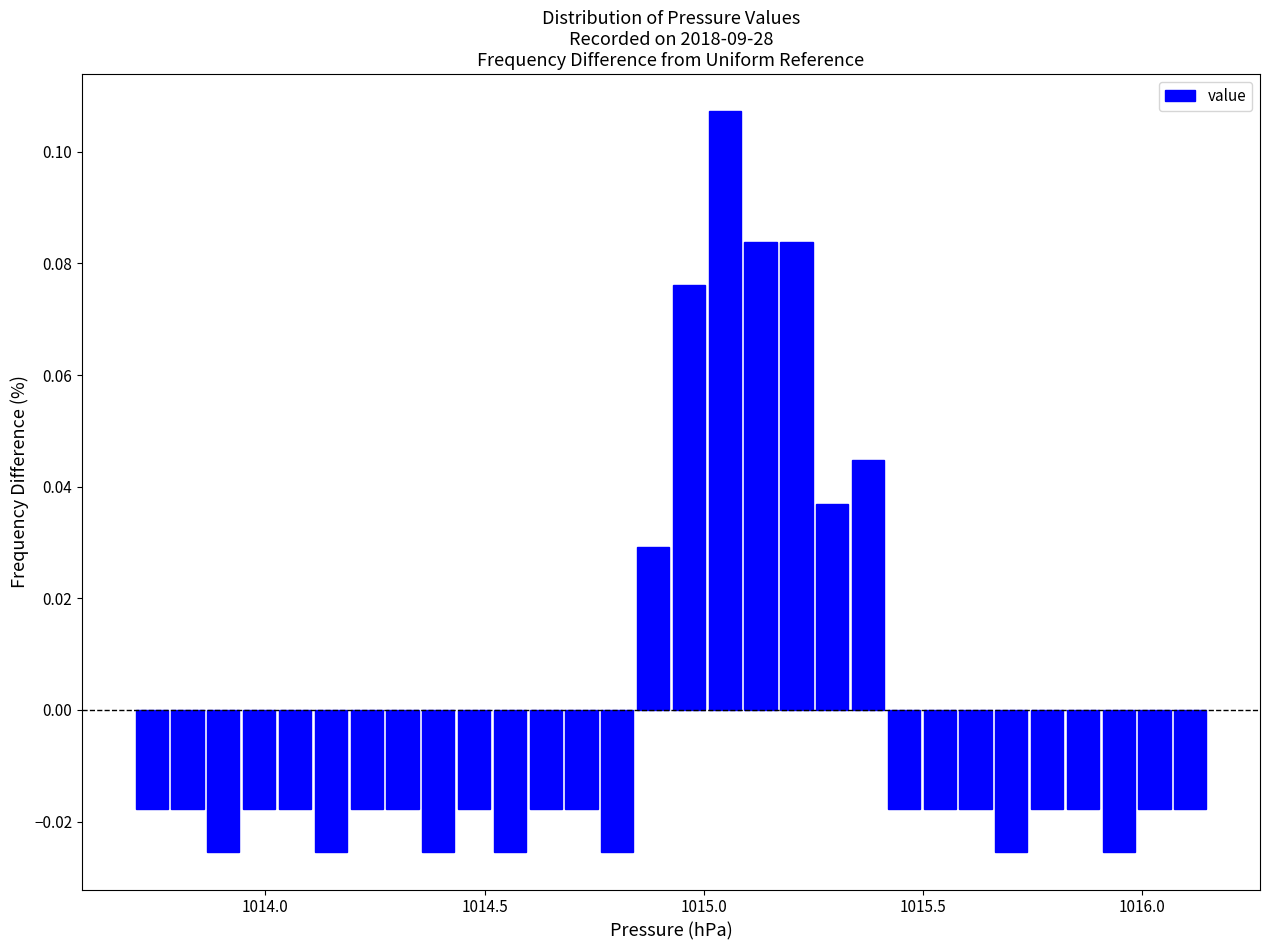

Around what value on the x-axis is the tallest bar? Give the approximate position of its centre, as read against the axis.

1015.05